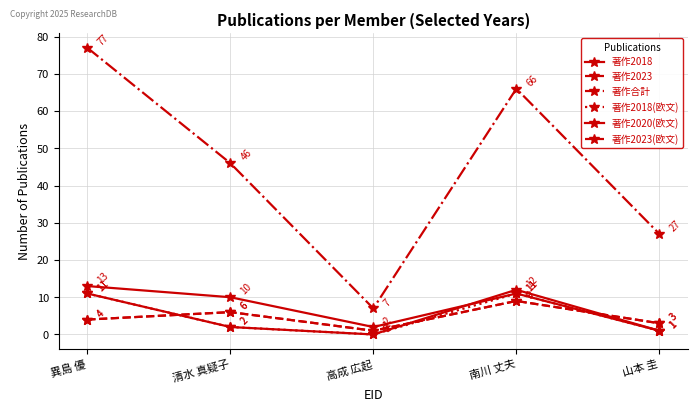

Is this an area chart (filled region under the line)?

No